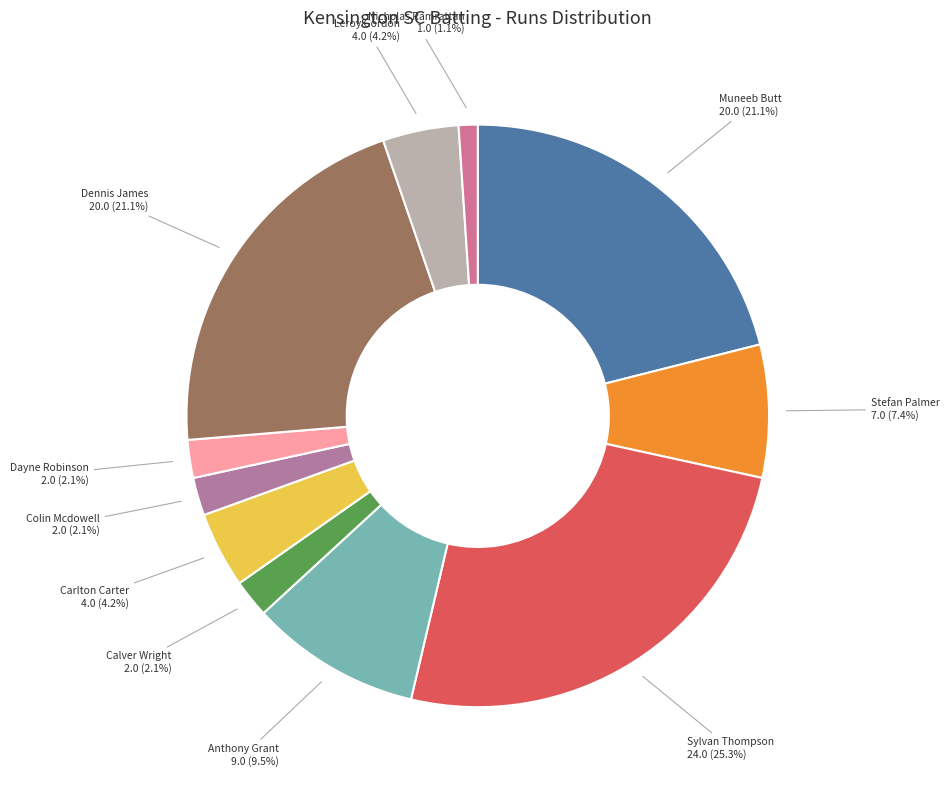

Count the number of slices in the pie.

11